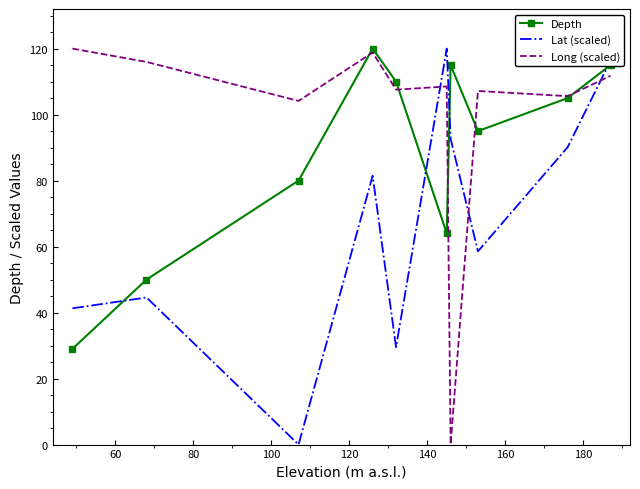

What is the highest value of the Depth series?

120.0